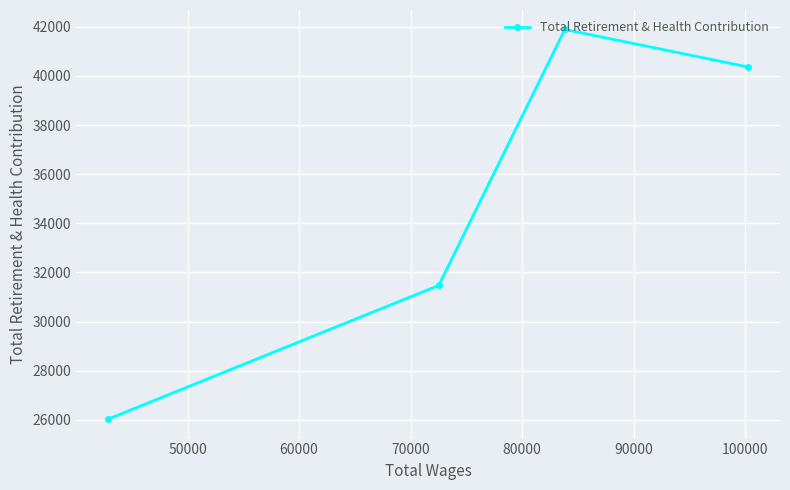

How many categories are shown in the chart?

4